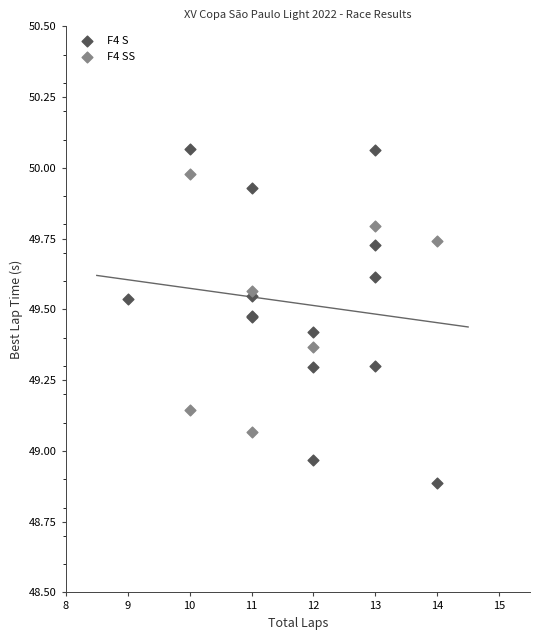

Which series contains the highest Y value?

F4 S